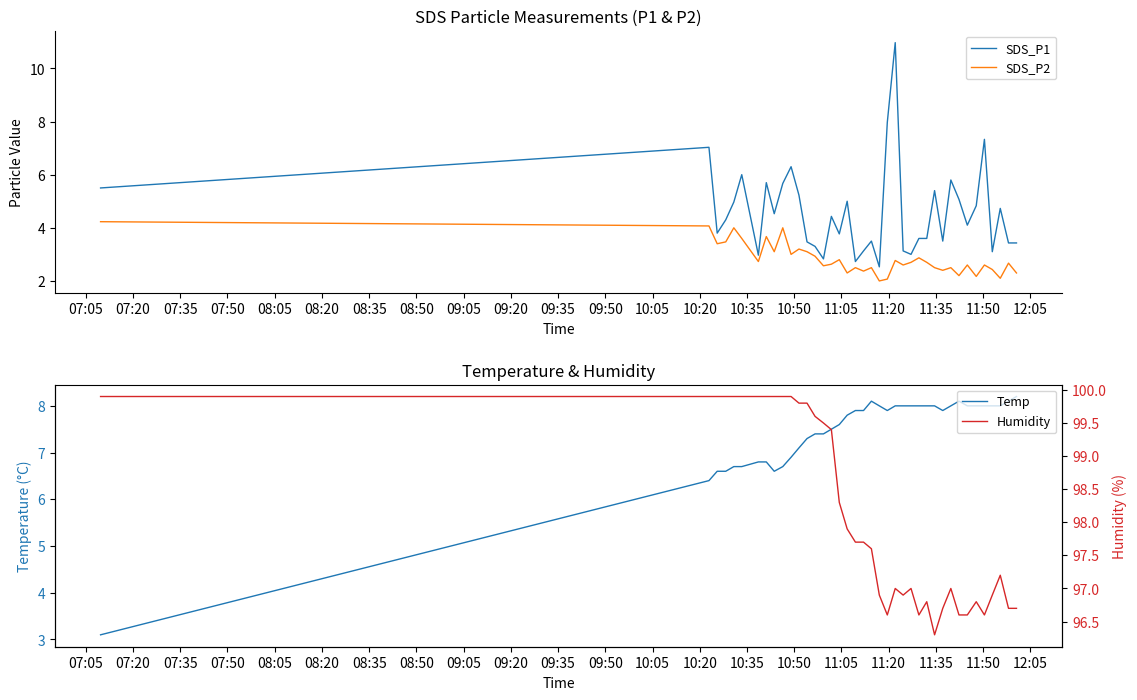

True or false: SDS_P2 and SDS_P1 intersect in this chart.

False